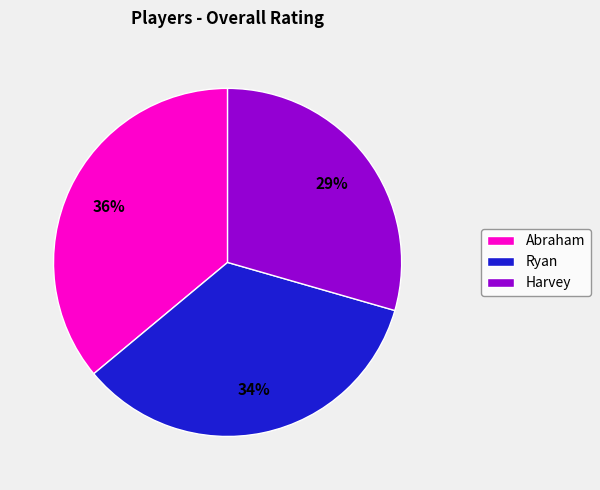

Is there any slice that represents more than half of the pie?

No